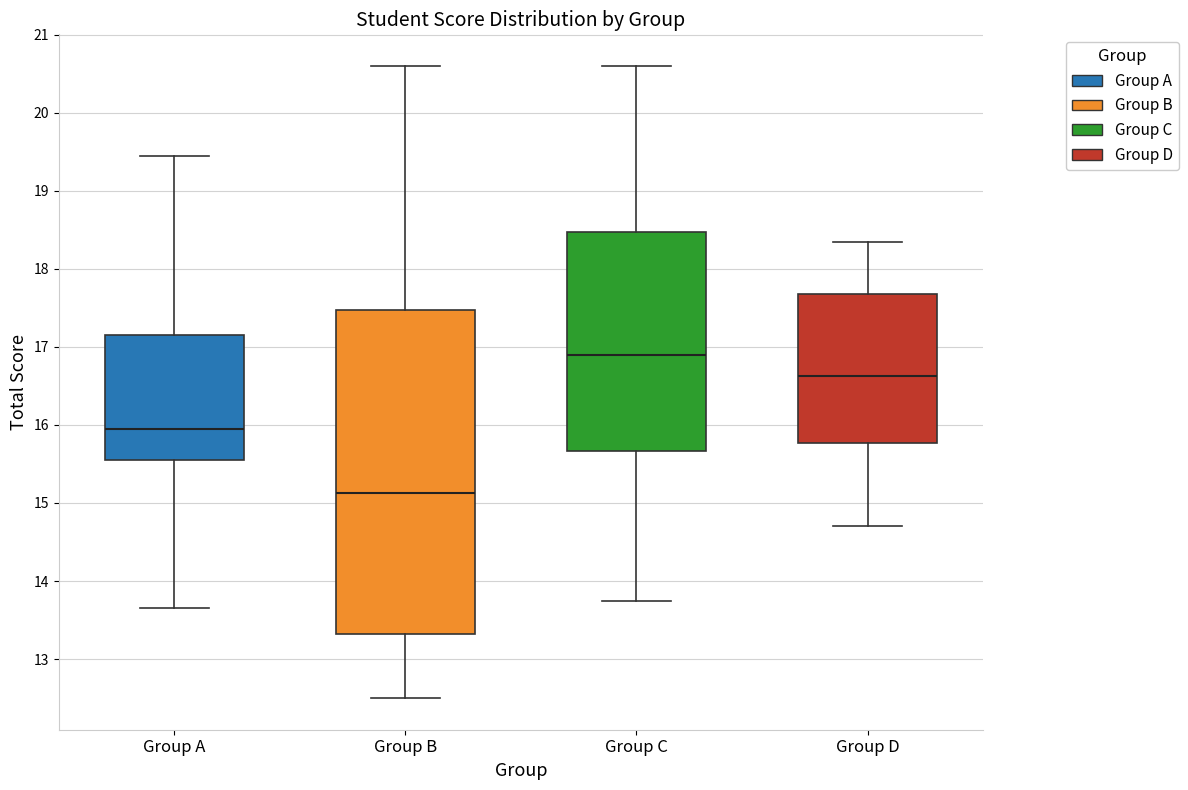

Which box's median line is the lowest?

Group B